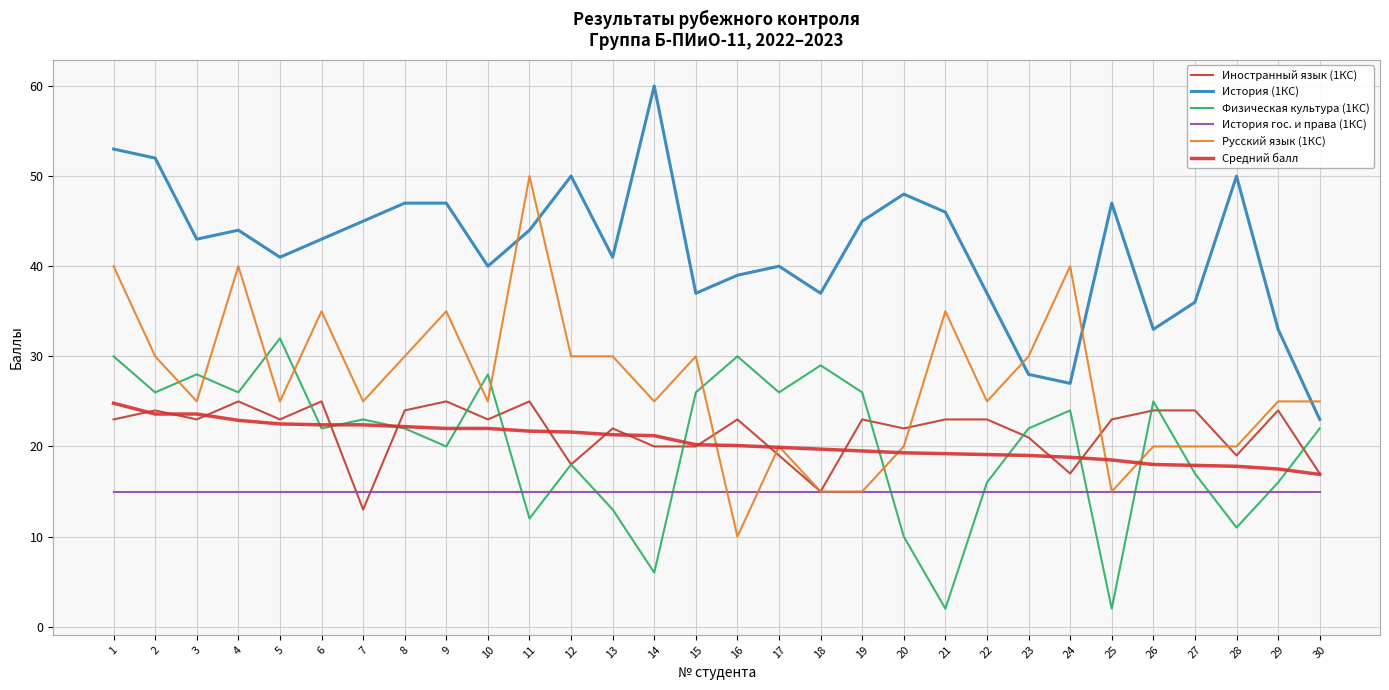

What are all the series names shown in the legend?

Иностранный язык (1КС), История (1КС), Физическая культура (1КС), История гос. и права (1КС), Русский язык (1КС), Средний балл